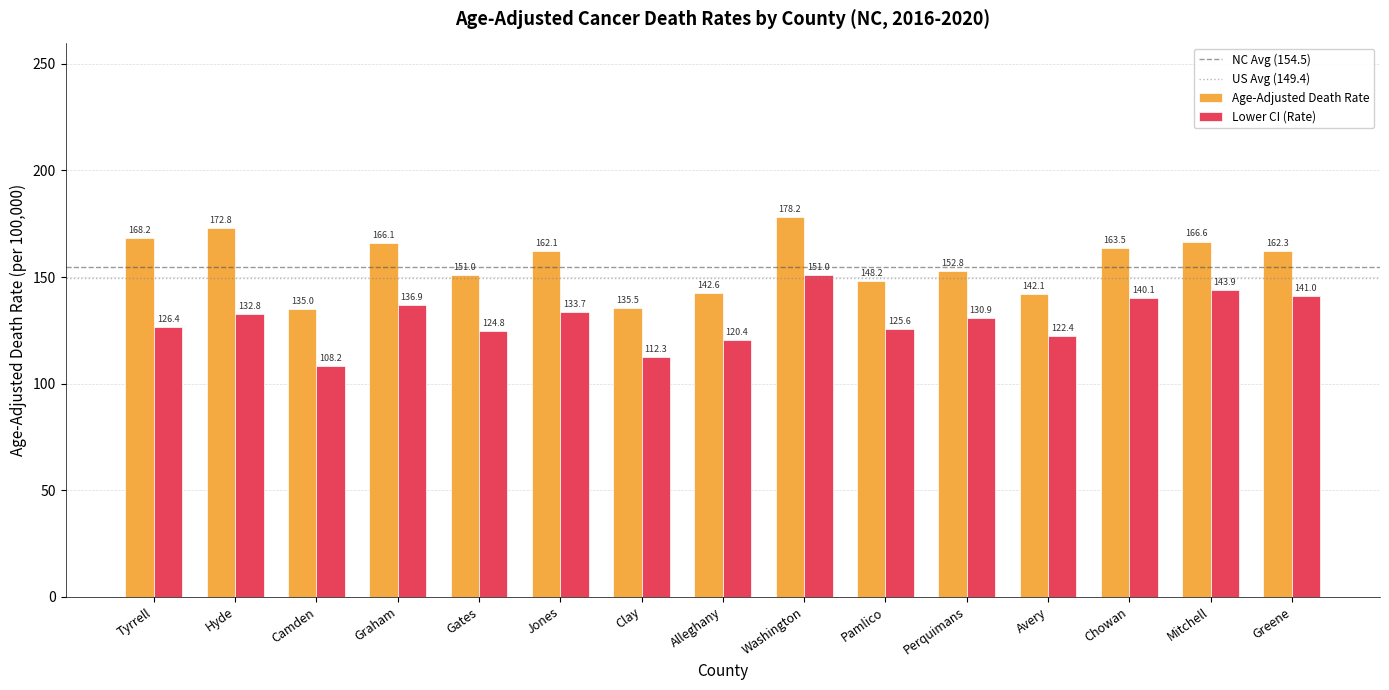

Reading left to right, transcribe all the data shown in this chart.

Age-Adjusted Death Rate: 168.2	172.8	135.0	166.1	151.0	162.1	135.5	142.6	178.2	148.2	152.8	142.1	163.5	166.6	162.3
Lower CI (Rate): 126.4	132.8	108.2	136.9	124.8	133.7	112.3	120.4	151.0	125.6	130.9	122.4	140.1	143.9	141.0